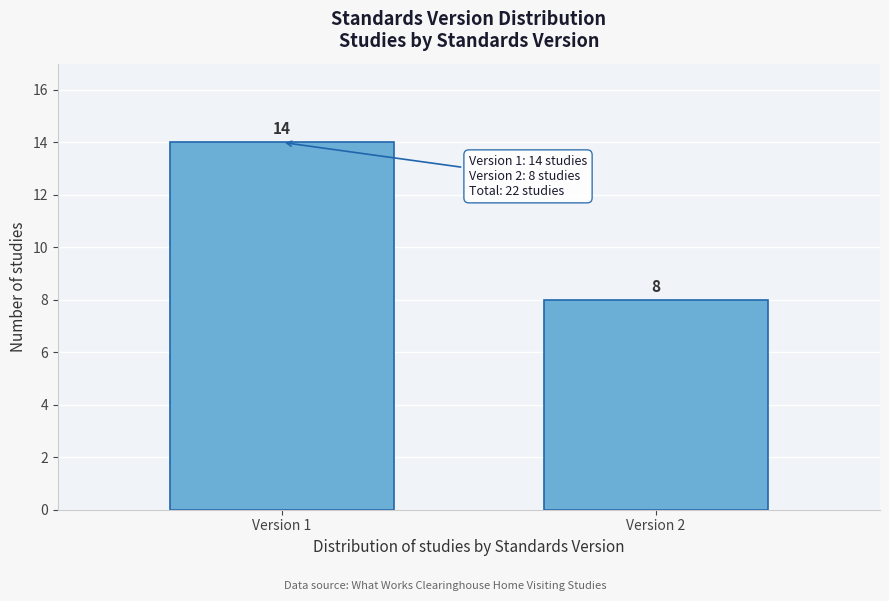

Reading right to left, list all the values displayed in this chart.

Version 2=8	Version 1=14